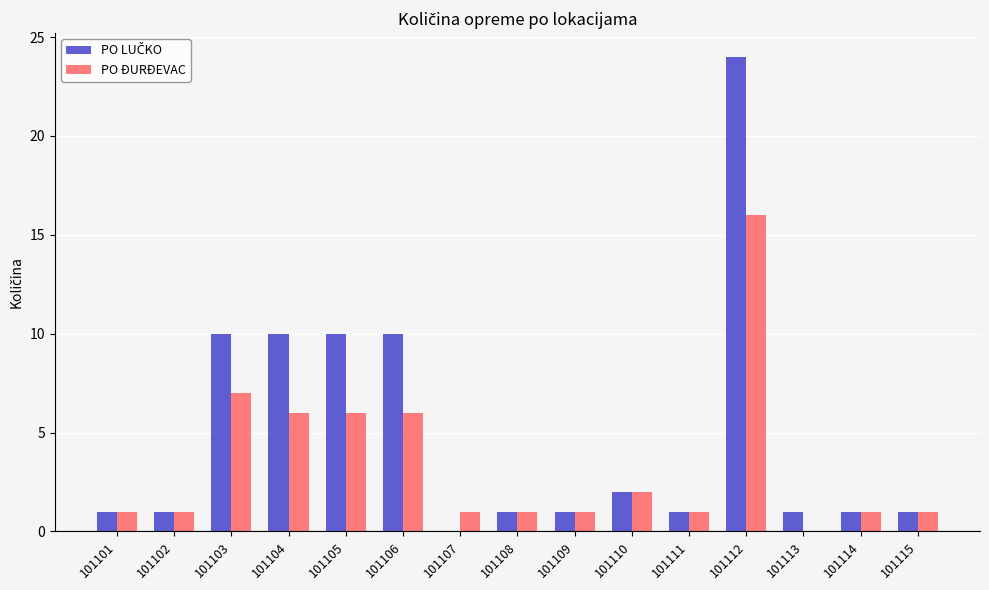

What is the maximum value shown in the chart?

24